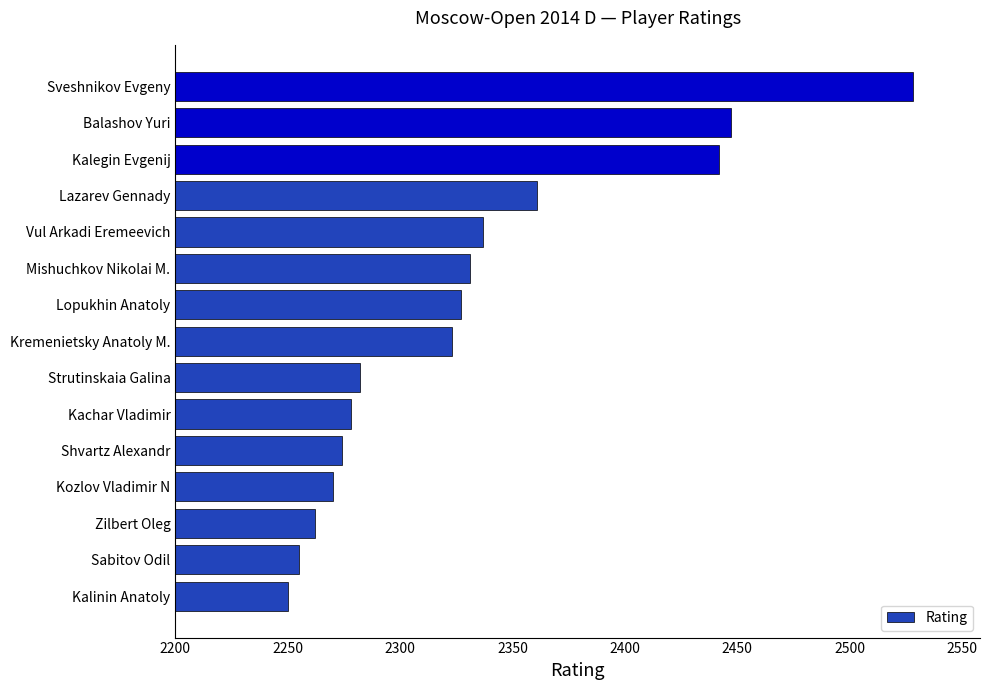

Does the chart contain stacked bars?

No